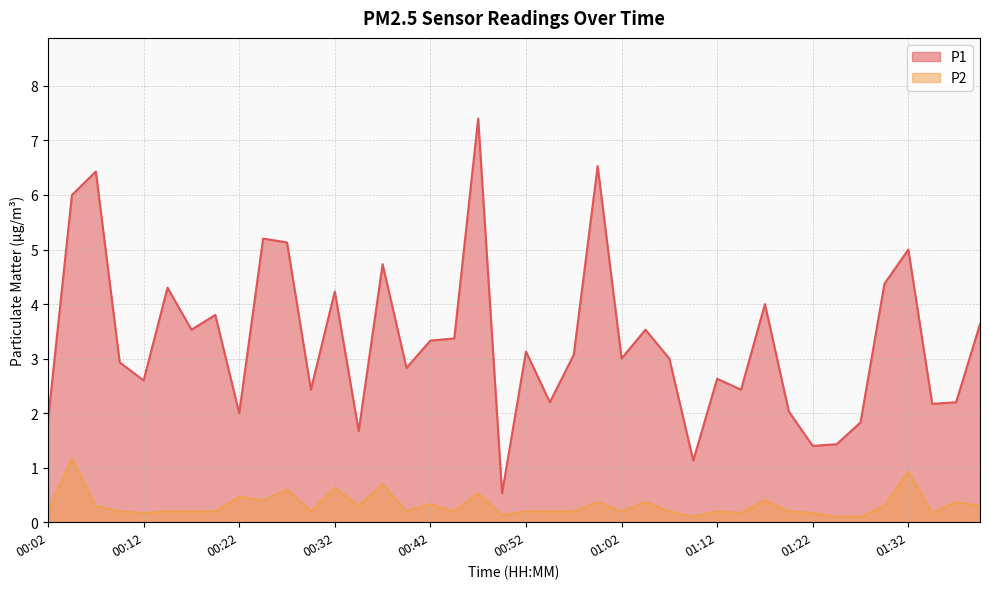

How many lines are shown in the chart?

2